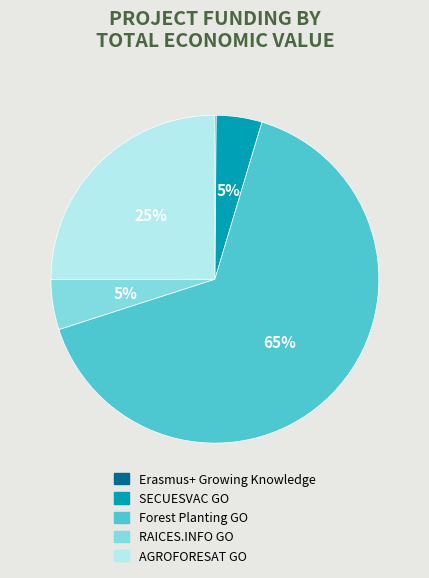

Which category has the biggest portion of the pie?

Forest Planting GO